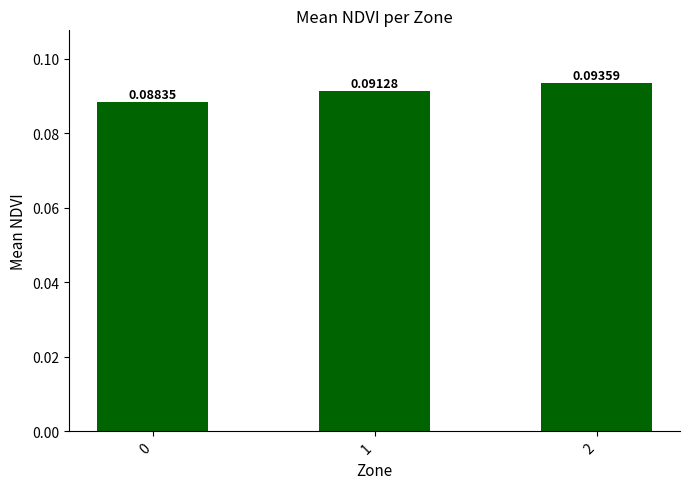

Between 0 and 1, which is larger?

1